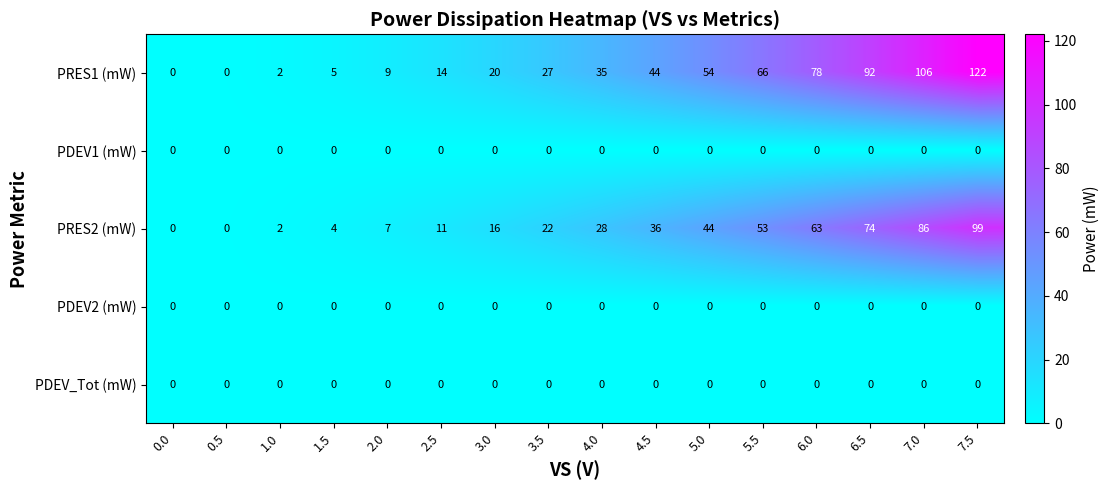

What is the total value across all series at 6.5?

166